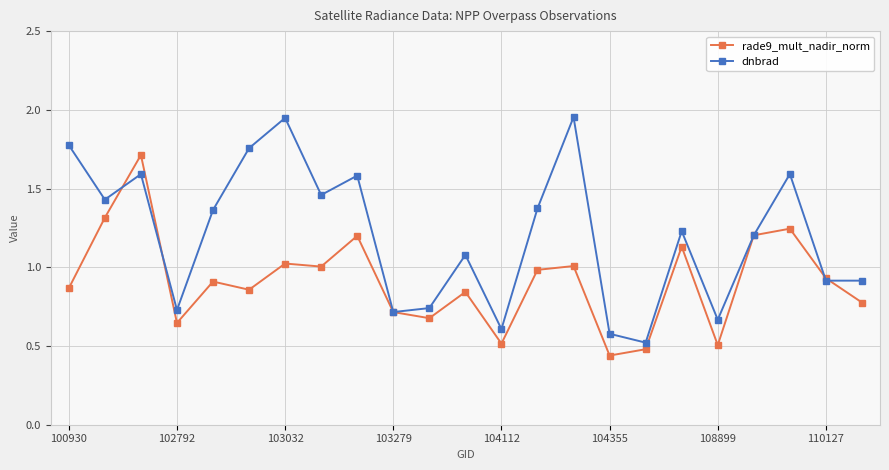

Which series has the largest range (max minus min)?

dnbrad